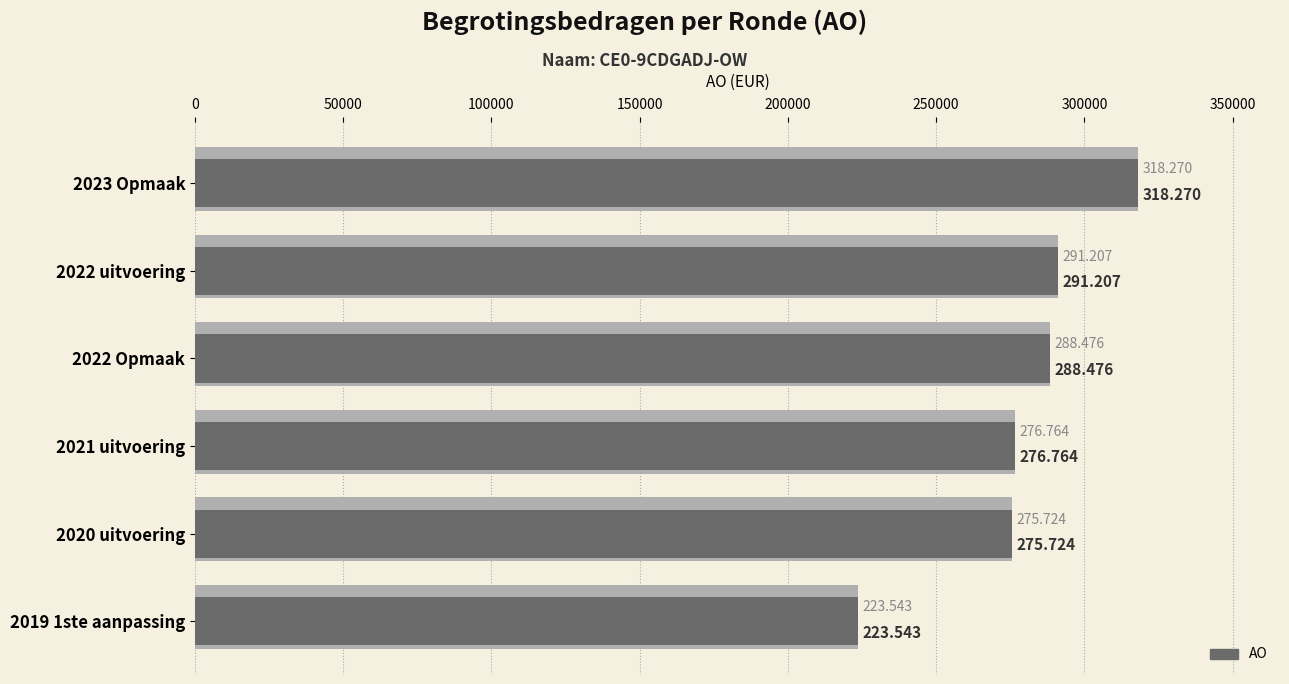

What is the value of the 3rd bar from the left?

288476